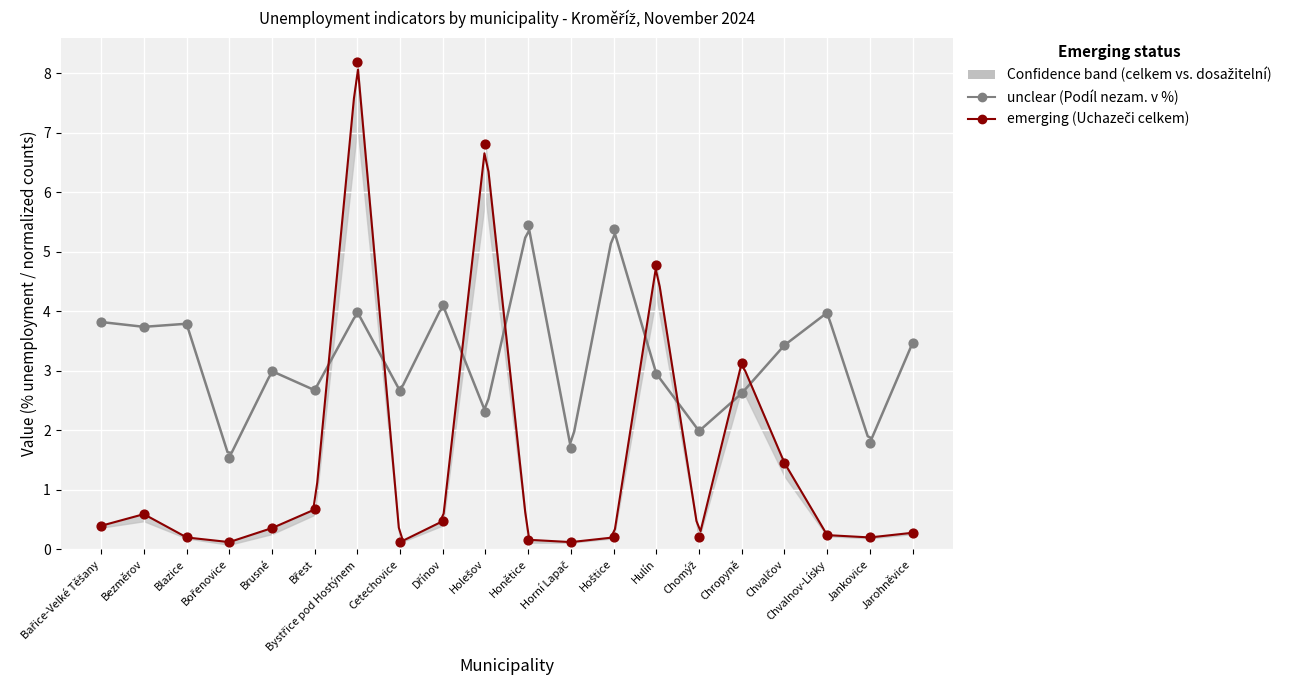

Which series has the largest total across all categories?

Podíl nezam. na obyvatelstvu v %